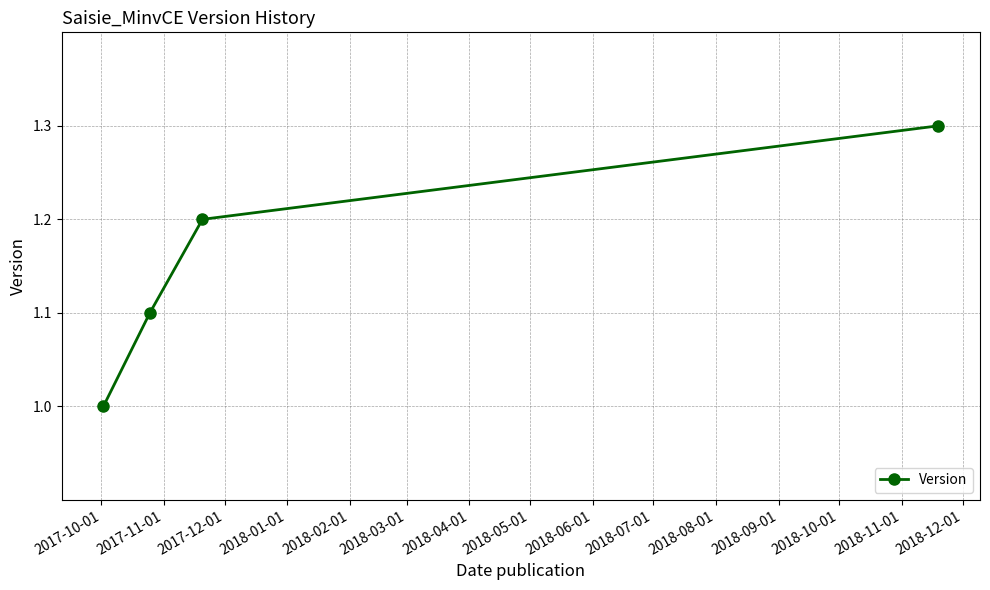

Does the chart have visible grid lines?

Yes